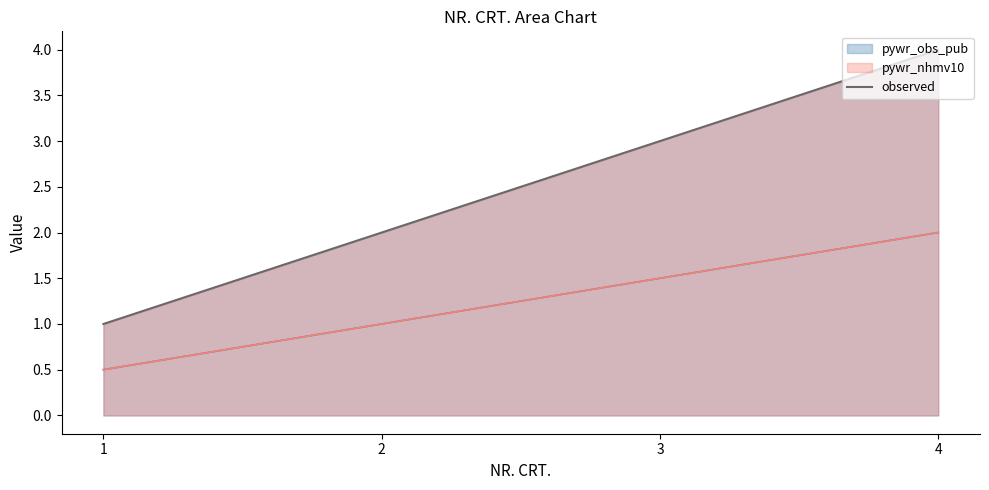

True or false: the data shows 3 at 3.

True